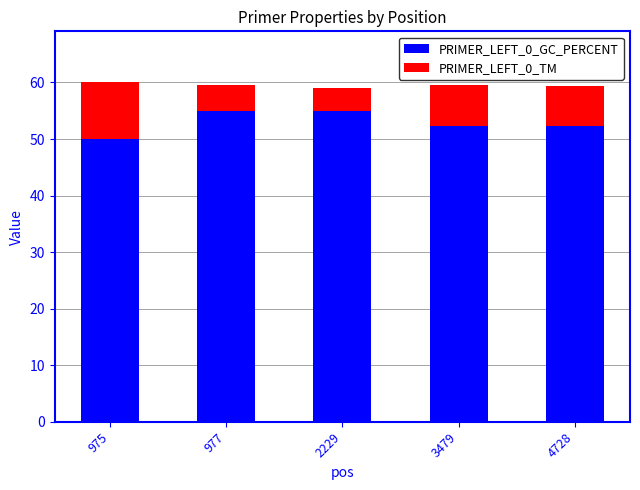

What is the total value across all series at 975?

60.0